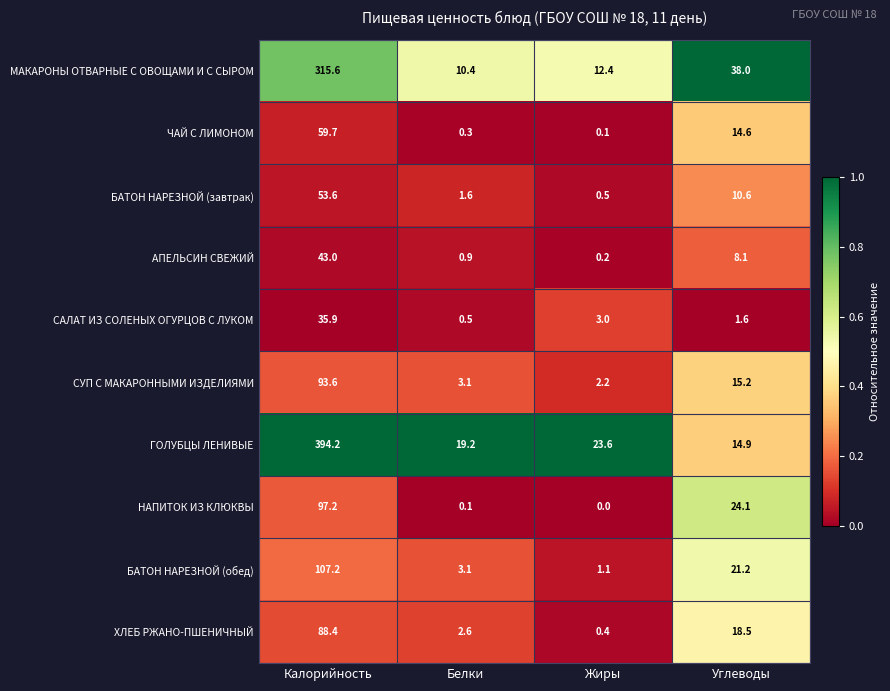

The ГОЛУБЦЫ ЛЕНИВЫЕ series shows 14.9 at Углеводы. True or false?

True